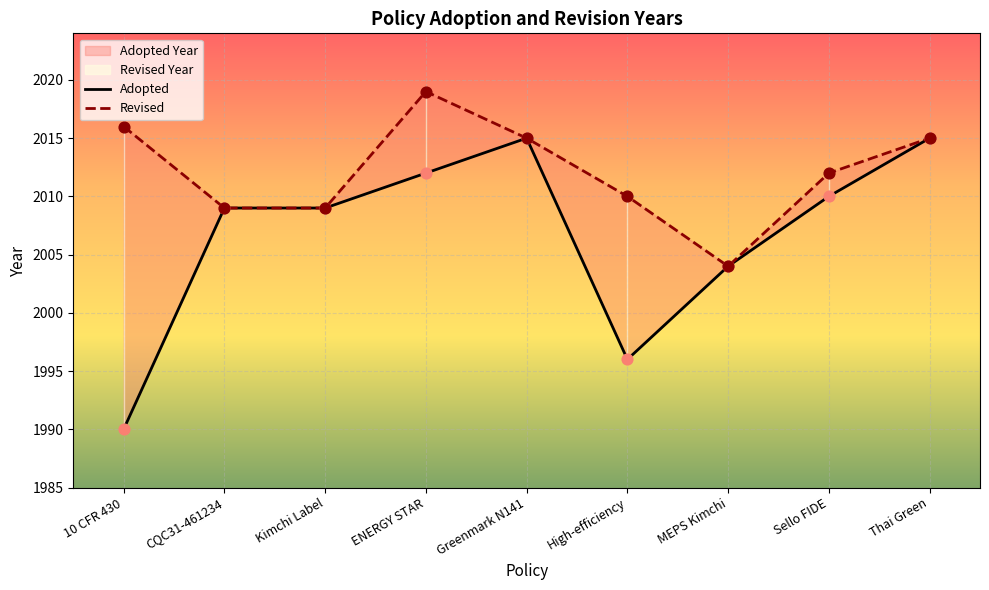

What is the ratio of the value at Sello FIDE to the value at ENERGY STAR?

1.0